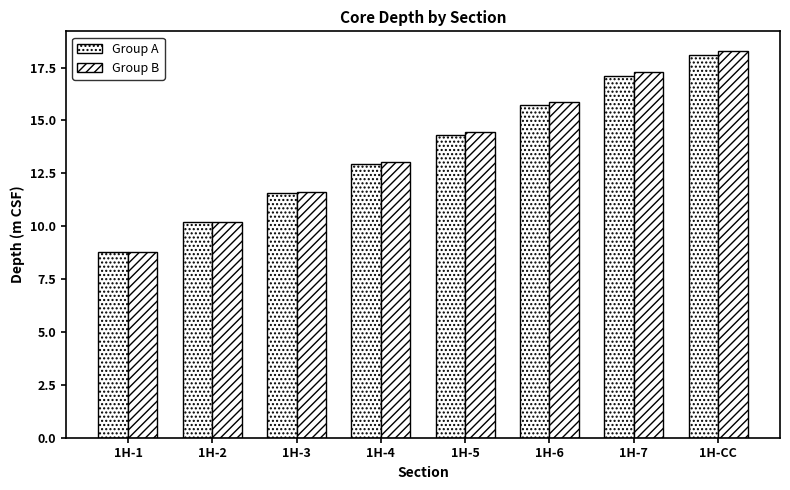

Is the value of Group A at 1H-4 greater than the value of Group B at 1H-5?

No